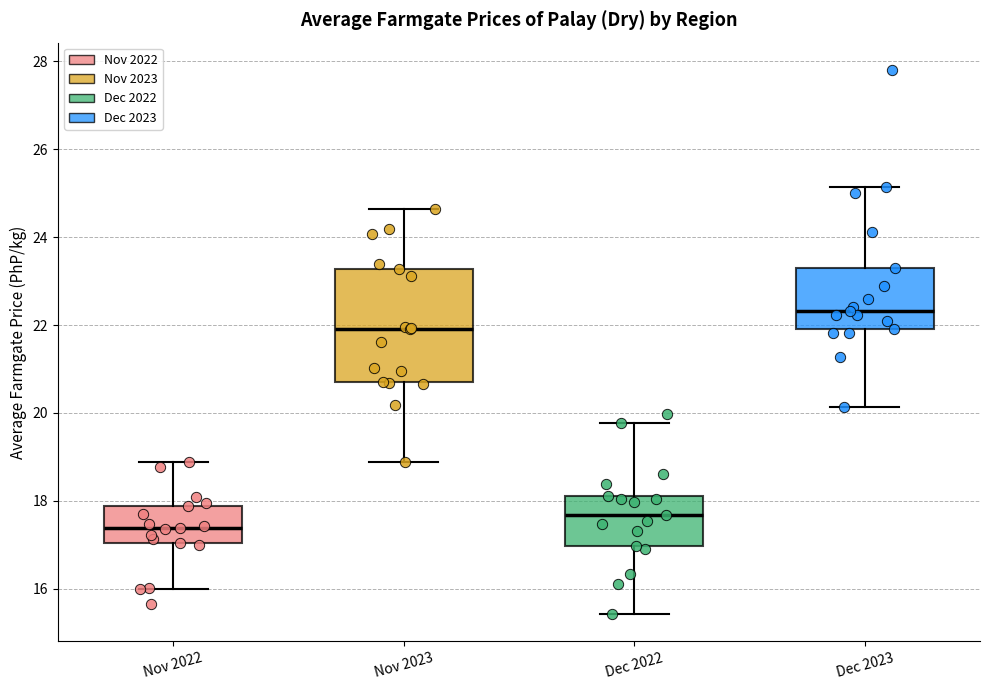

Reading left to right, transcribe this box plot: for each box, give where its median line is, the range the box spans, and where its two whiskers end, as read against the y-axis. The values are not printed on the chart, so give them approximately, as read against the axis.

Nov 2022: median 17.4, box 17.0 to 17.8, whiskers 16.0 to 18.8
Nov 2023: median 22.0, box 20.8 to 23.2, whiskers 18.8 to 24.6
Dec 2022: median 17.6, box 17.0 to 18.2, whiskers 15.4 to 19.8
Dec 2023: median 22.4, box 22.0 to 23.2, whiskers 20.2 to 25.2